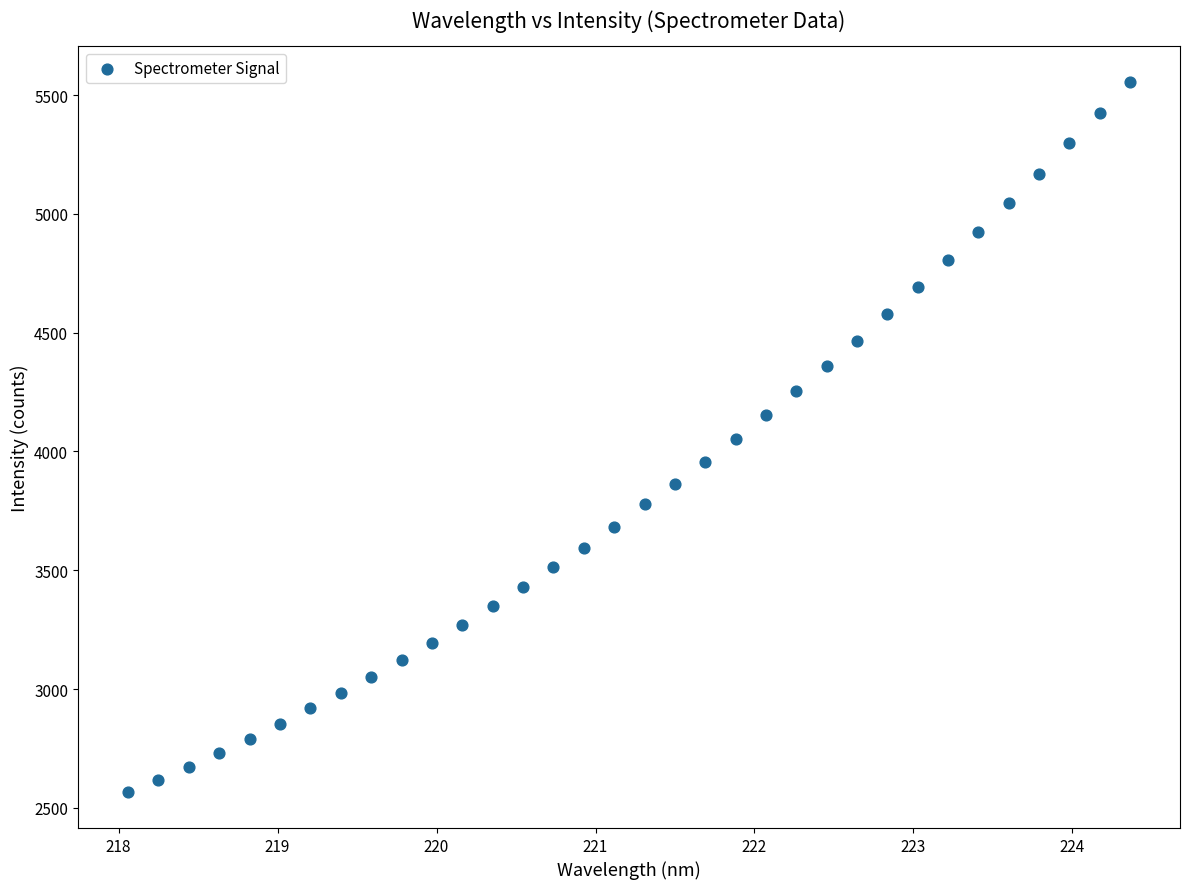

What is the range of Y values (max minus min)?

2992.5